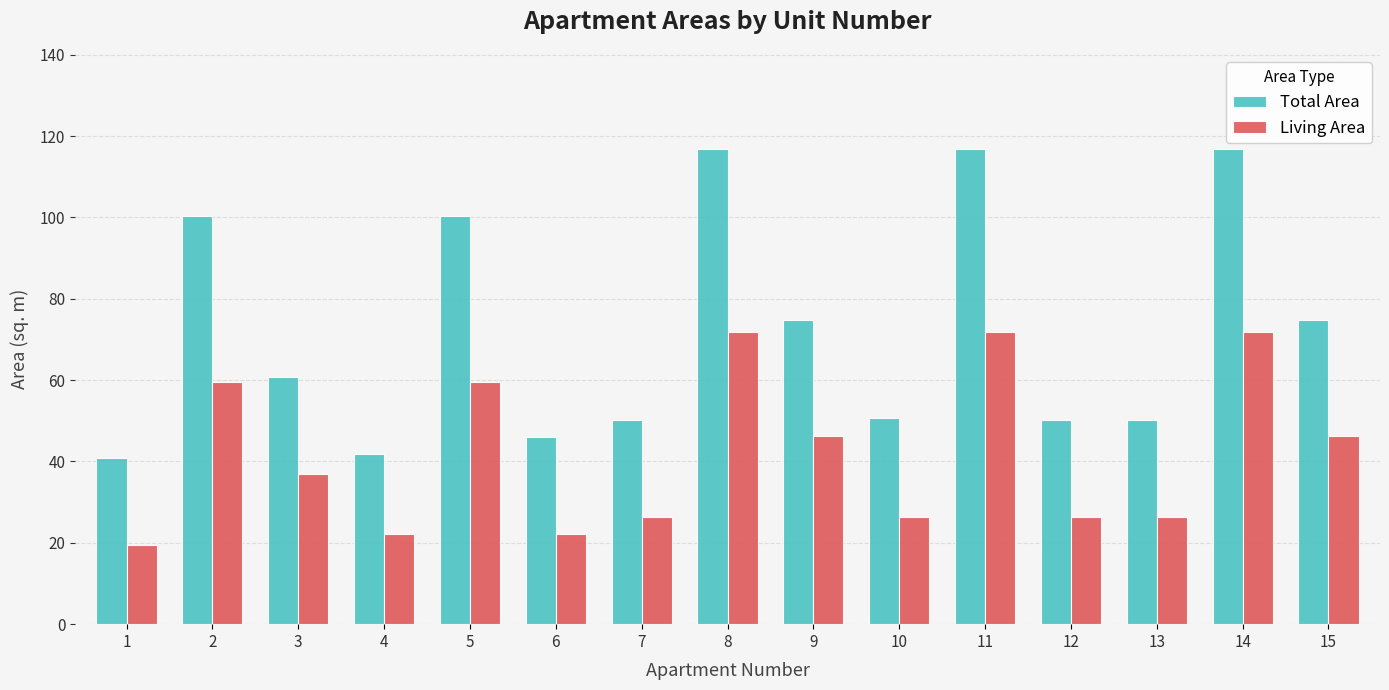

How many groups of bars are there?

15